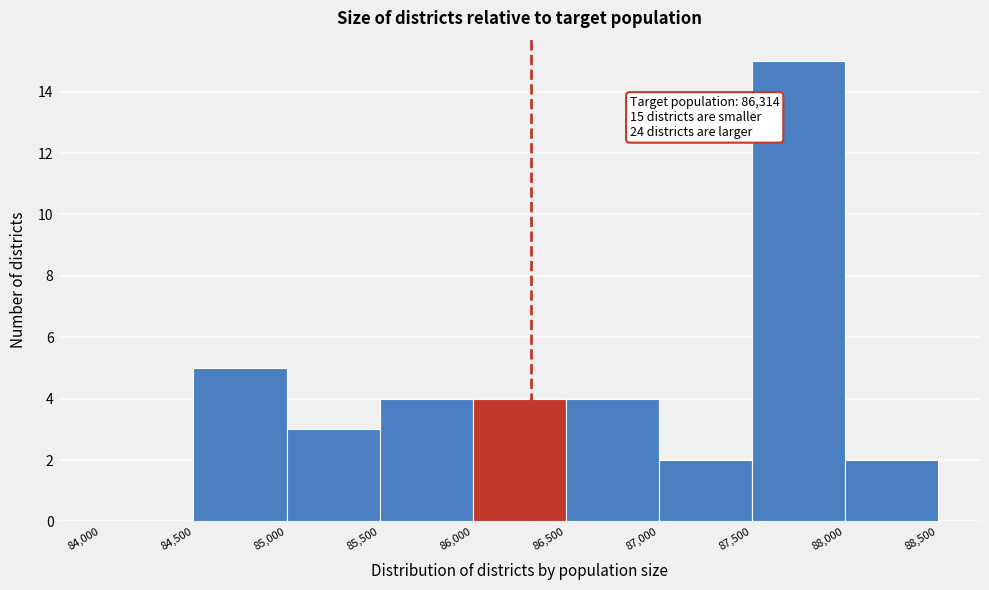

Over which range of the x-axis is the bar tallest?

87,500 to 88,000